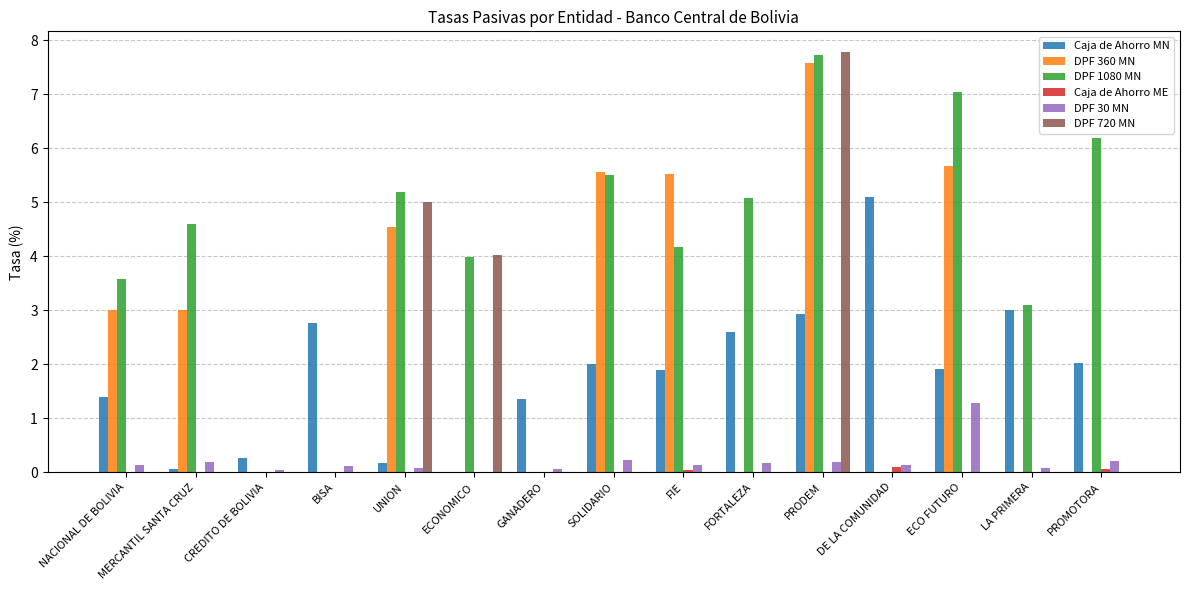

Is the value of DPF 1080 MN at MERCANTIL SANTA CRUZ greater than the value of Caja de Ahorro MN at NACIONAL DE BOLIVIA?

Yes